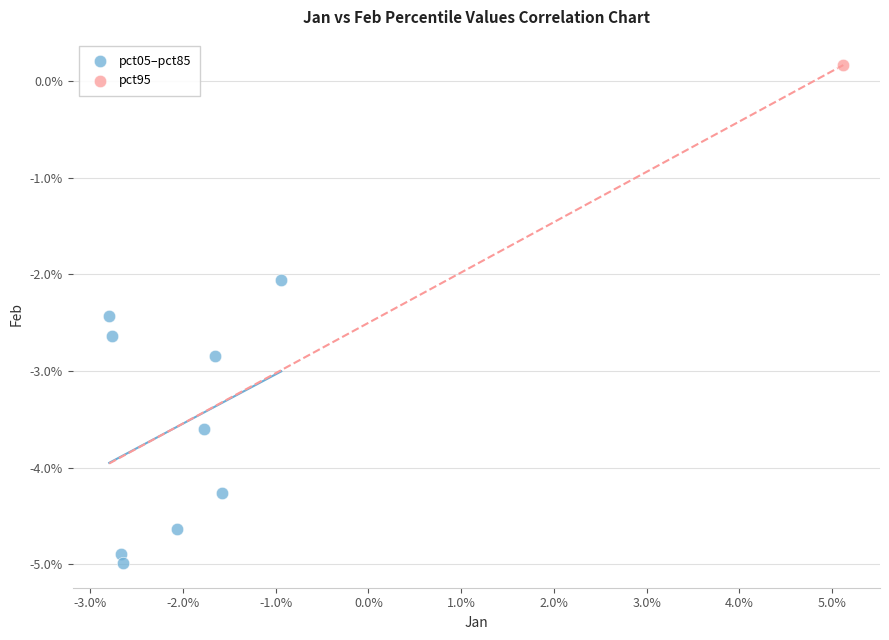

What are all the series names shown in the legend?

pct05–pct85, pct95